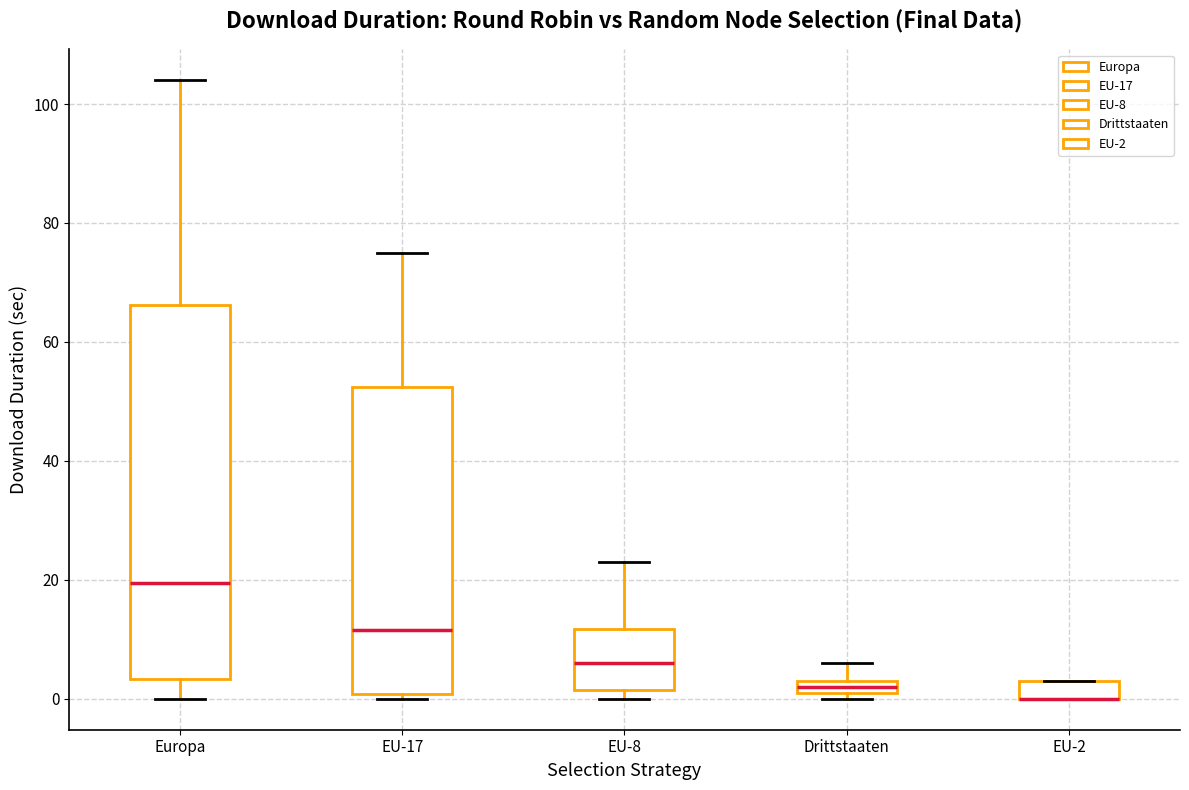

Comparing the boxes themselves (not the whiskers), which one is the tallest?

Europa